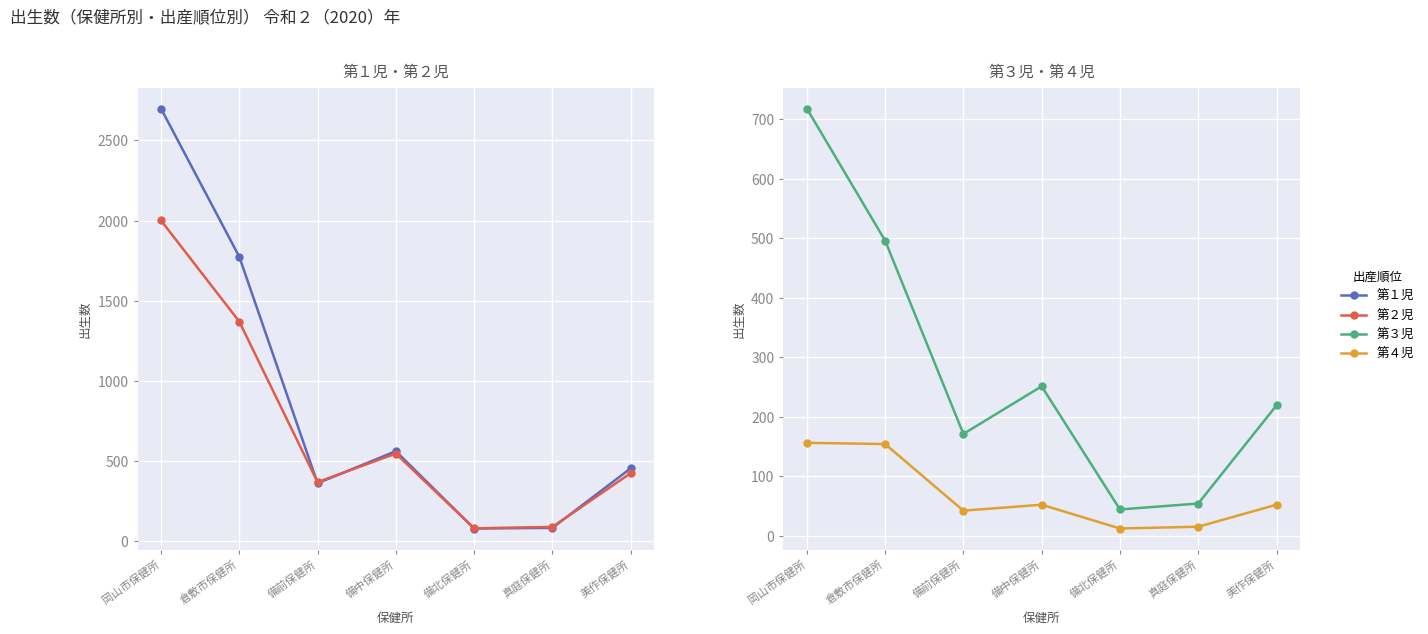

Where does the 第１児 series first go above 456?

岡山市保健所